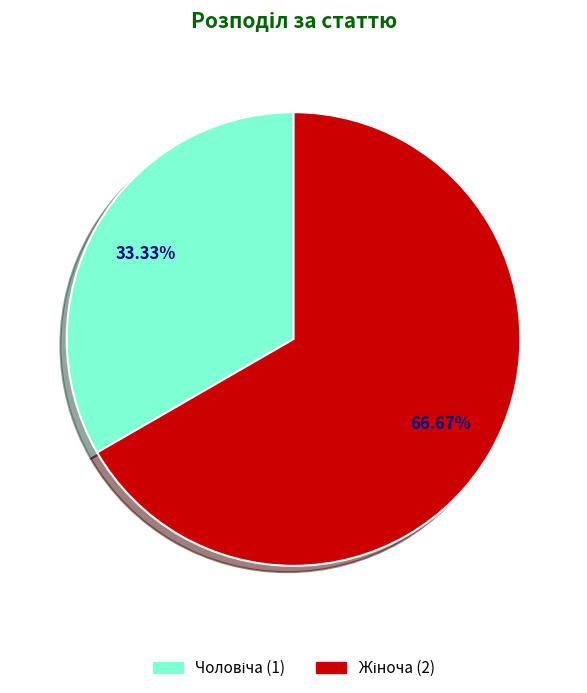

Is there a majority slice in this chart?

Yes